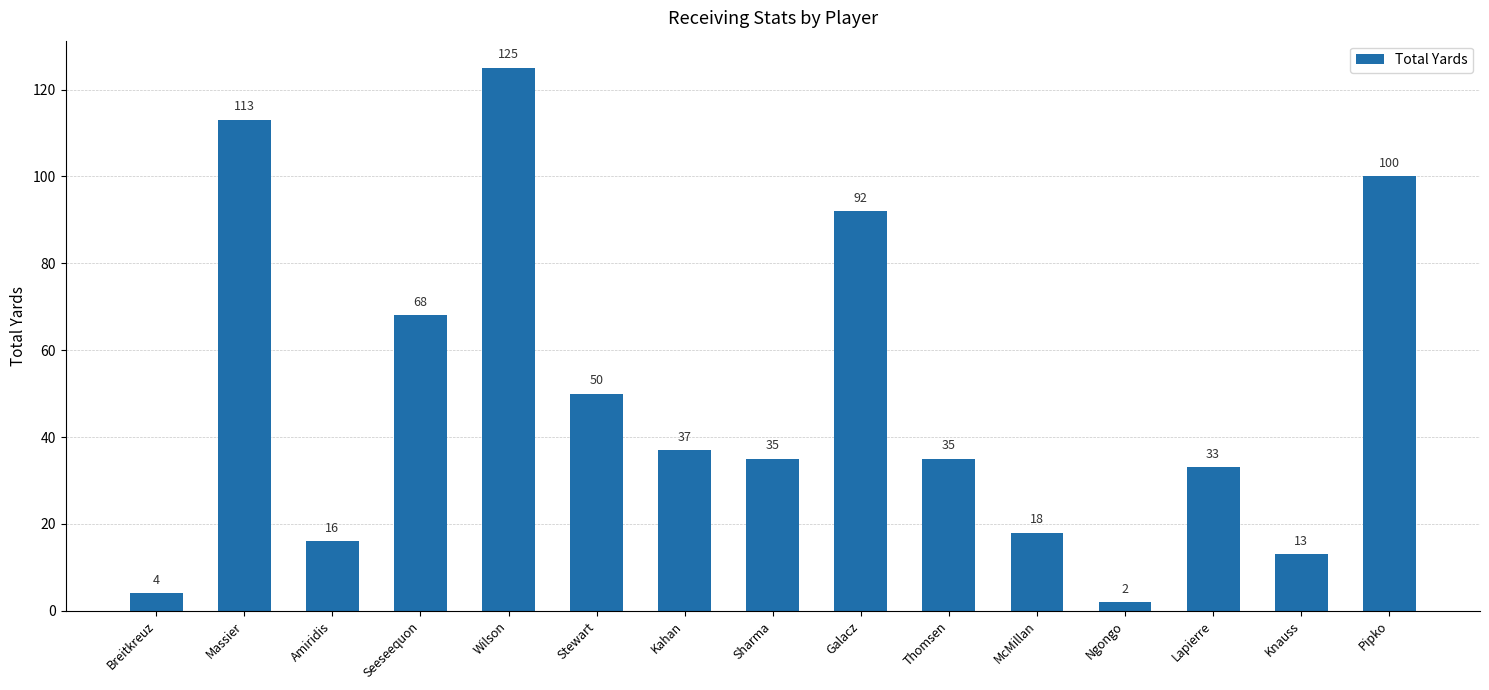

Between Galacz and Kahan, which is larger?

Galacz